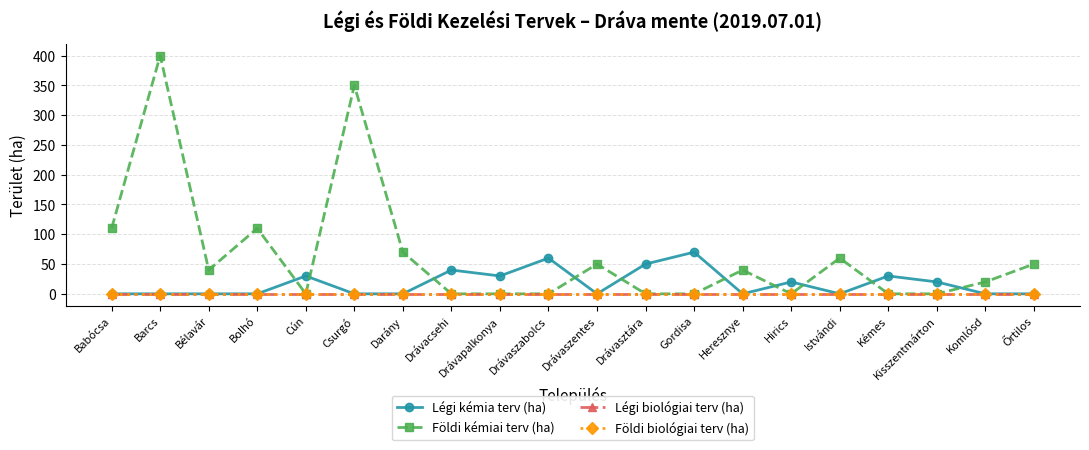

Is this an area chart (filled region under the line)?

No